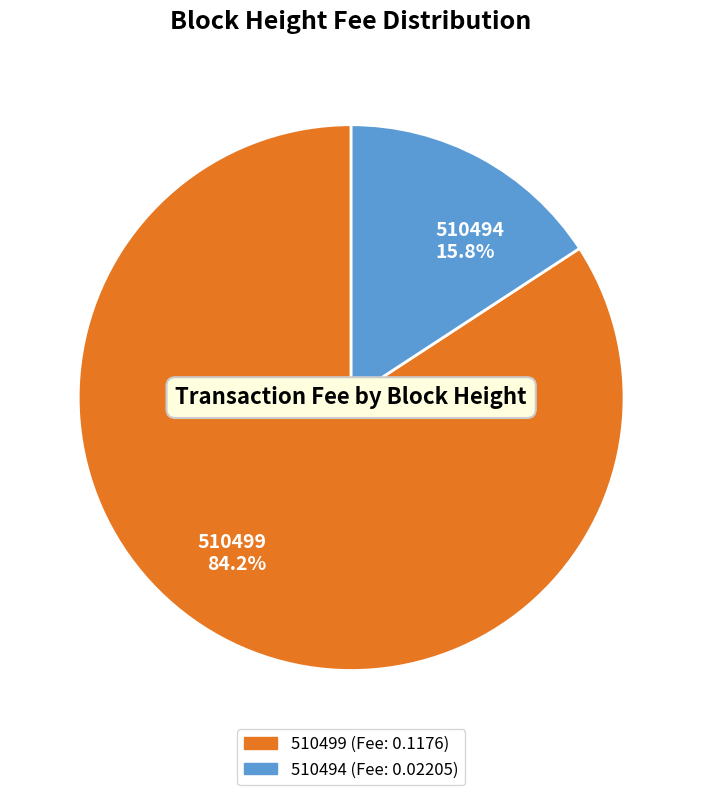

To the nearest percent, what is the difference between the 510494 and 510499 slice percentages?

68%